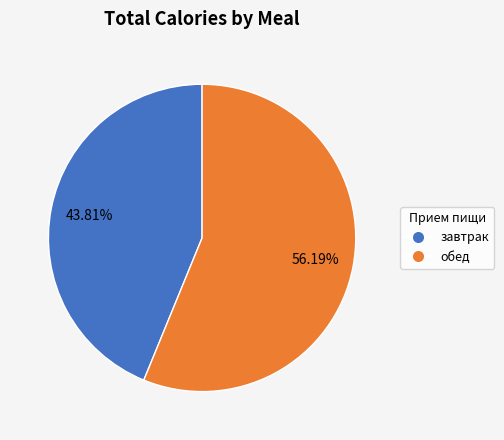

Is it true that обед is 71% of the pie?

False